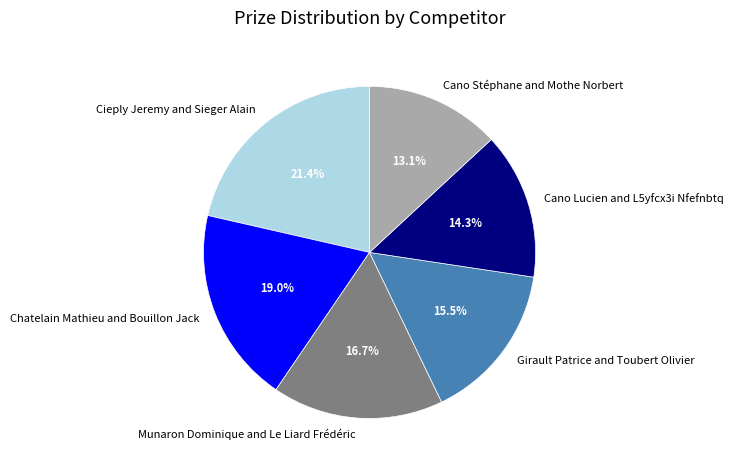

What is the total percentage of Cano Lucien and L5yfcx3i Nfefnbtq and Girault Patrice and Toubert Olivier?

29.8%